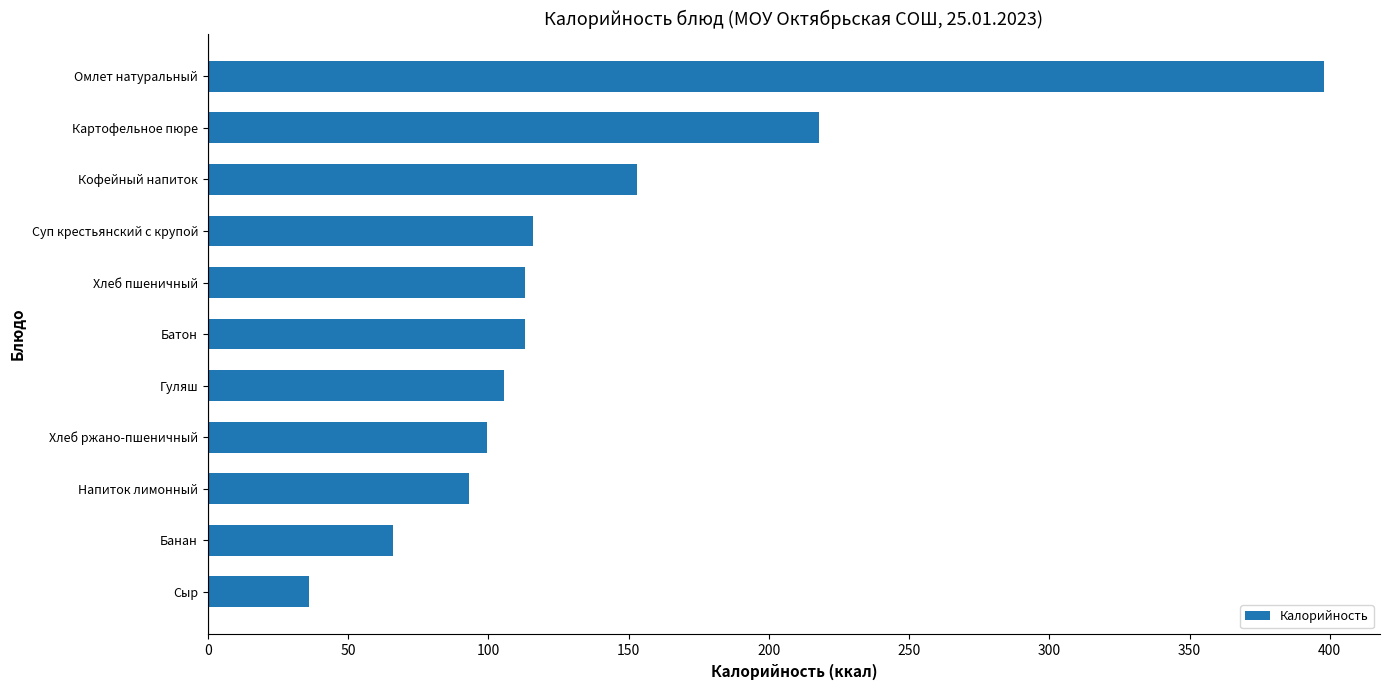

What is the minimum value shown in the chart?

36.0